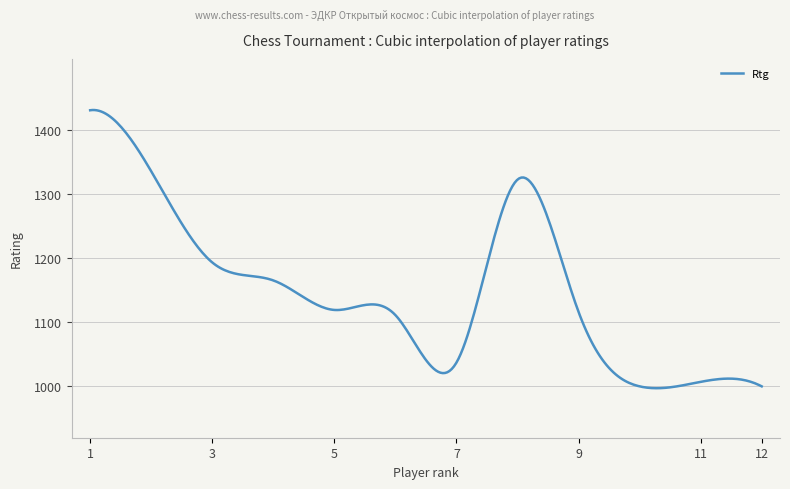

What is the greatest value displayed?

1430.4